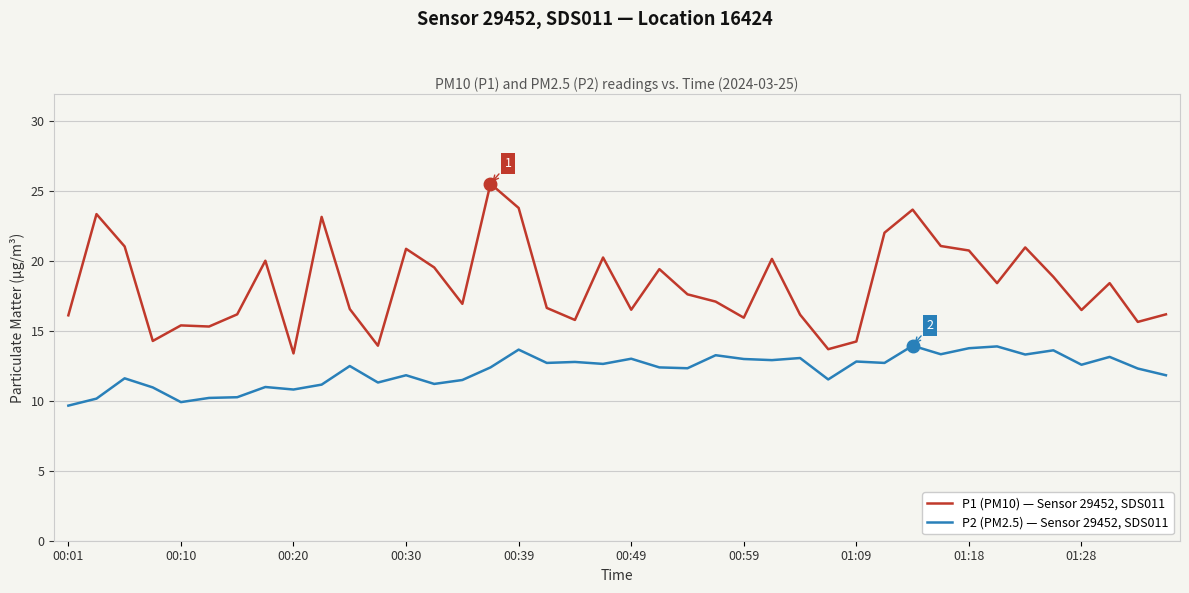

True or false: P1 (PM10) — Sensor 29452, SDS011 and P2 (PM2.5) — Sensor 29452, SDS011 intersect in this chart.

False